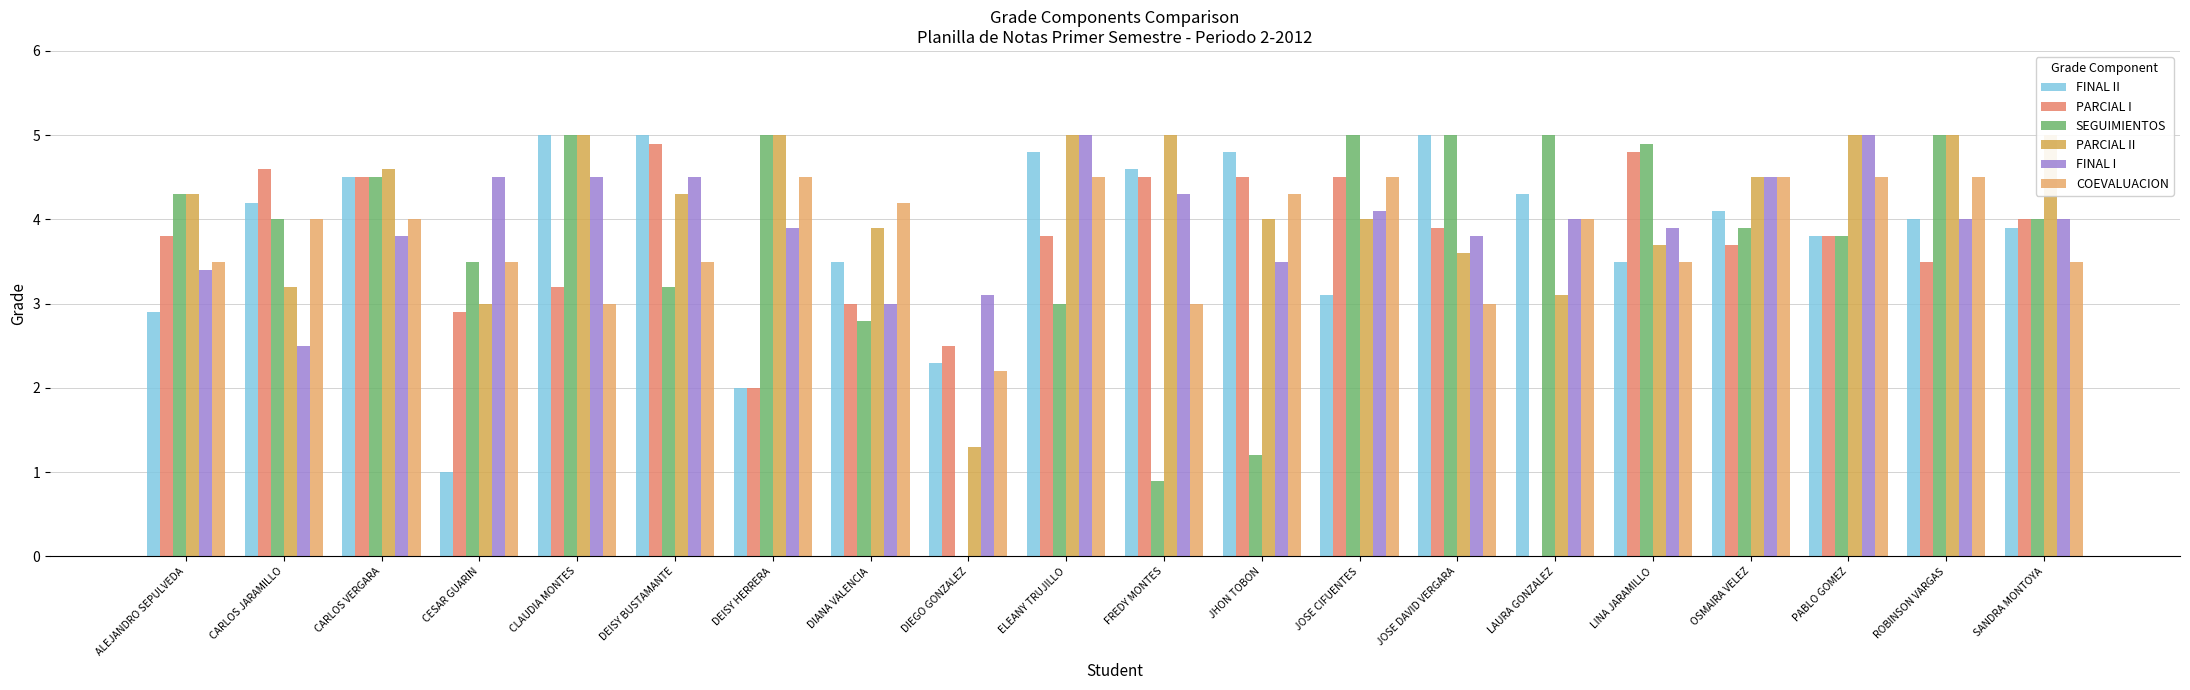

What value does the PARCIAL II series have at DIEGO GONZALEZ?

1.3